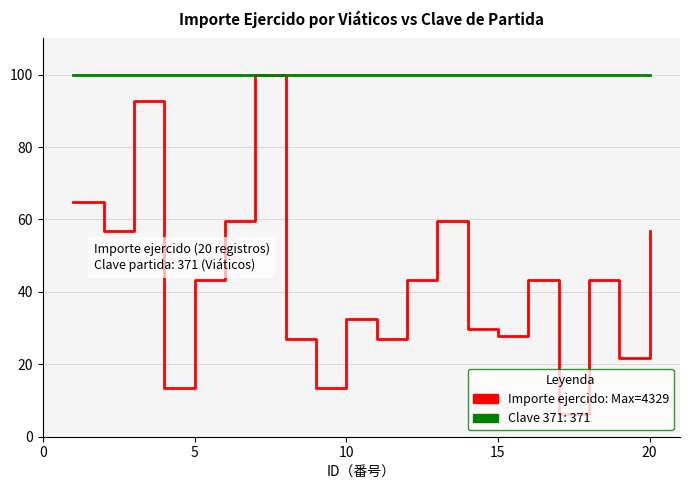

What is the maximum value shown in the chart?

100.0